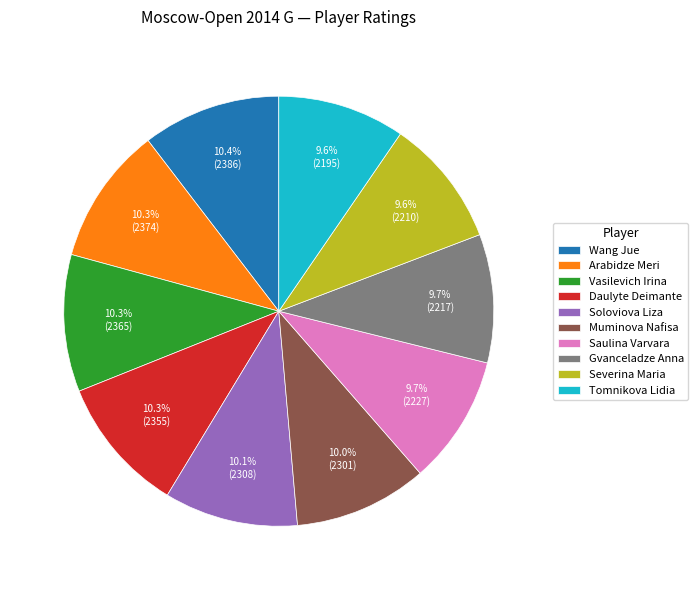

What portion of the pie excludes Gvanceladze Anna?

90.3%